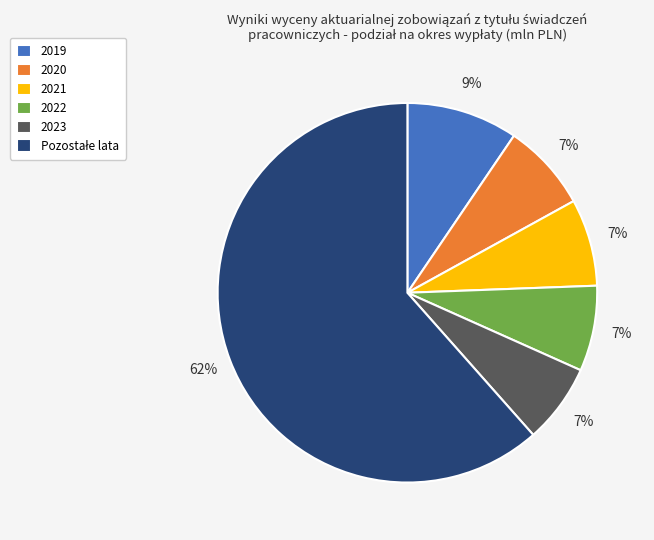

Between 2019 and 2022, which is larger?

2019